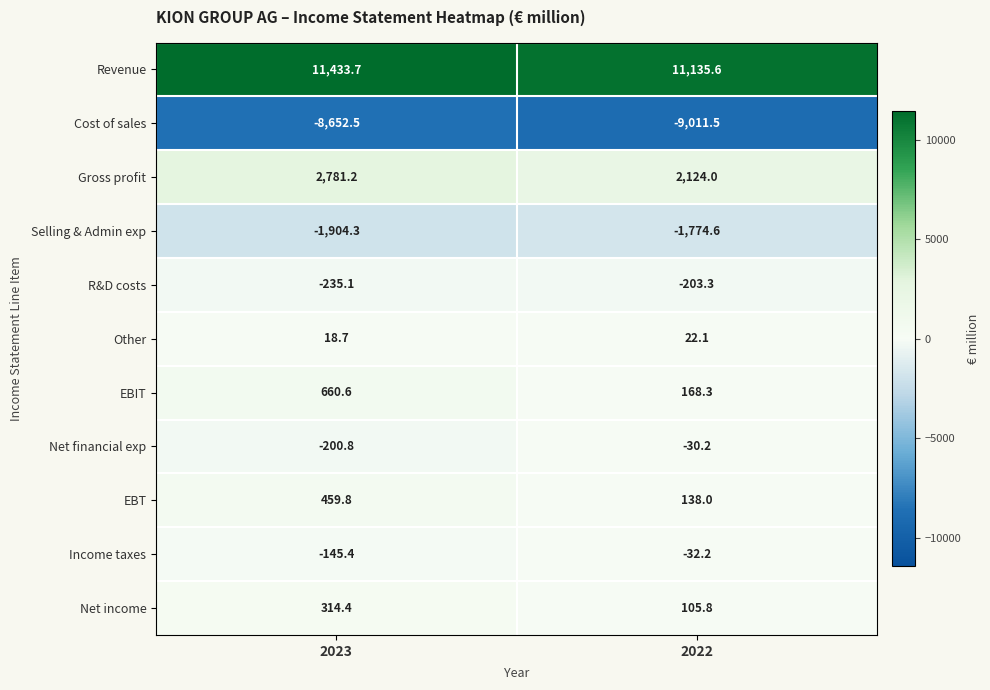

Reading left to right, extract all data points from this chart.

Revenue: 2023=11433.7	2022=11135.6
Cost of sales: 2023=-8652.5	2022=-9011.5
Gross profit: 2023=2781.2	2022=2124.0
Selling & Admin exp: 2023=-1904.3	2022=-1774.6
R&D costs: 2023=-235.1	2022=-203.3
Other: 2023=18.7	2022=22.1
EBIT: 2023=660.6	2022=168.3
Net financial exp: 2023=-200.8	2022=-30.2
EBT: 2023=459.8	2022=138.0
Income taxes: 2023=-145.4	2022=-32.2
Net income: 2023=314.4	2022=105.8